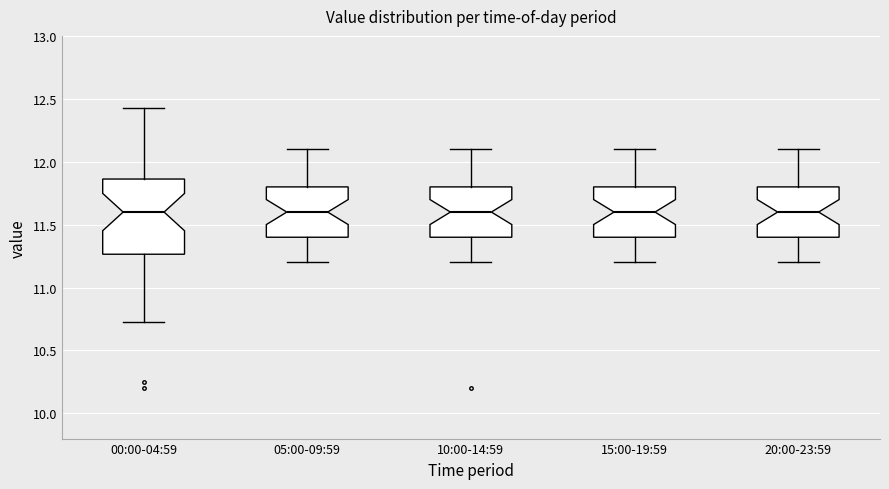

Which box is the tallest, from its lower edge to its upper edge?

00:00-04:59